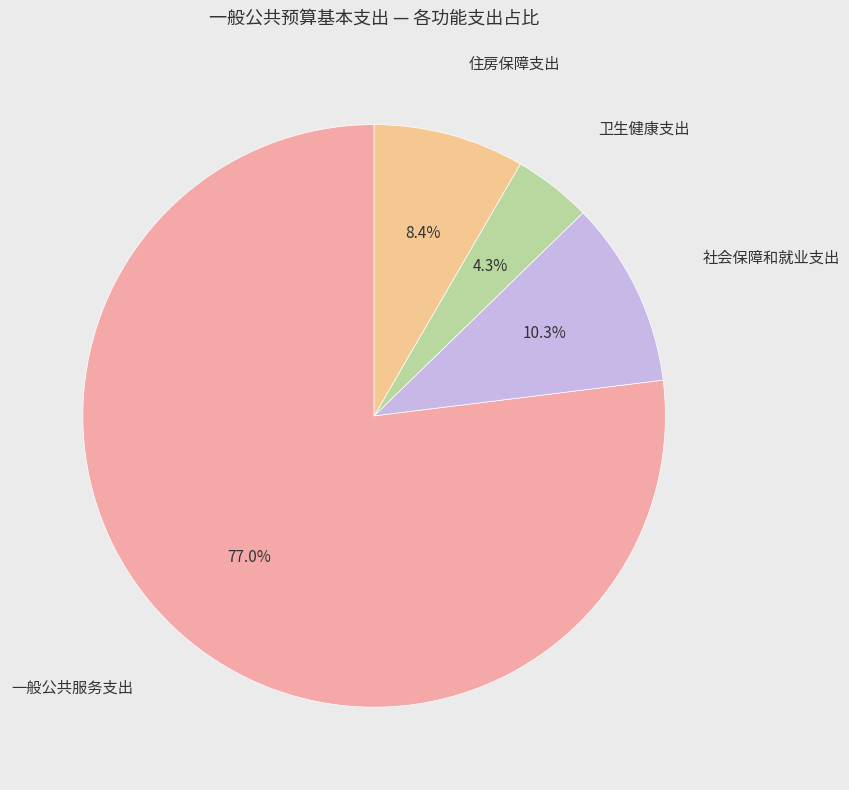

Does any single category account for the majority?

Yes